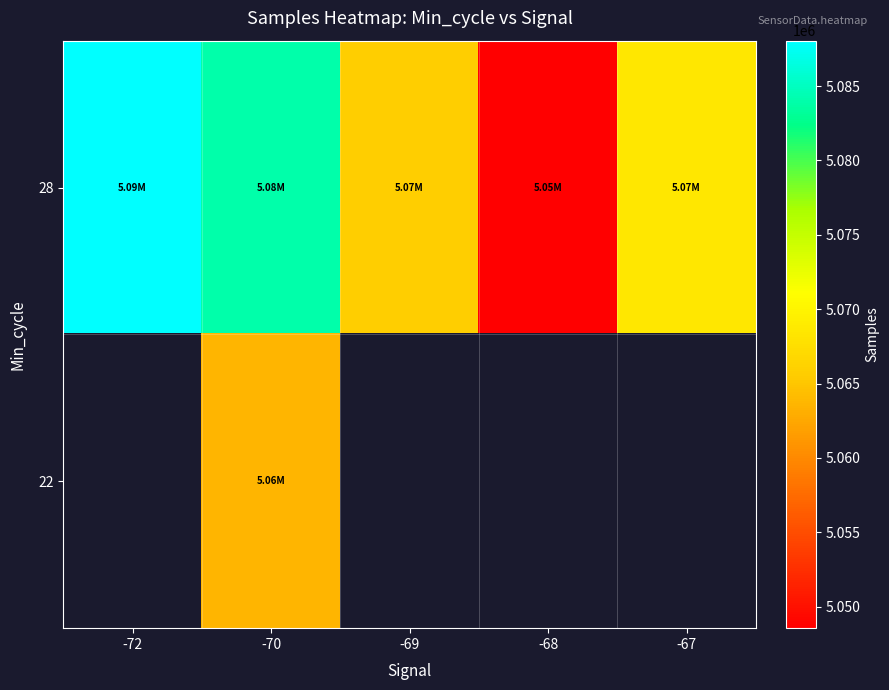

What is the minimum value shown in the chart?

5048555.3